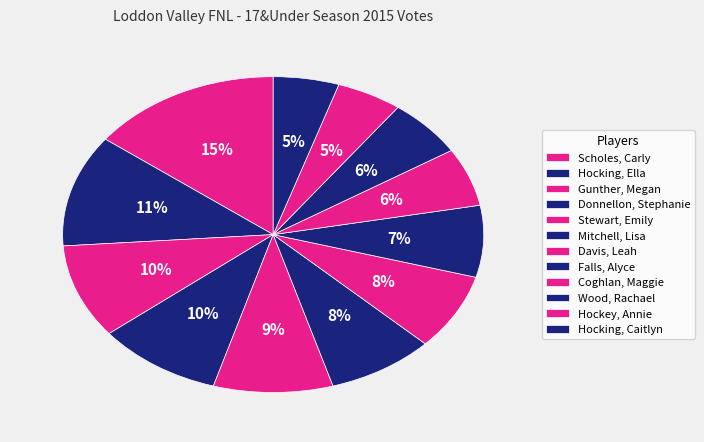

What percentage is the Hocking, Caitlyn slice, to the nearest percent?

5%